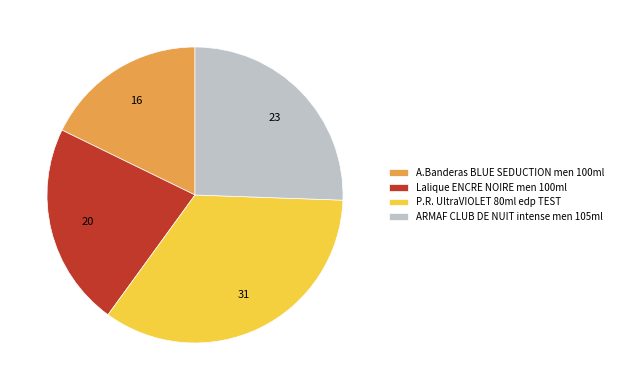

True or false: ARMAF CLUB DE NUIT intense men 105ml accounts for 32% of the total.

False